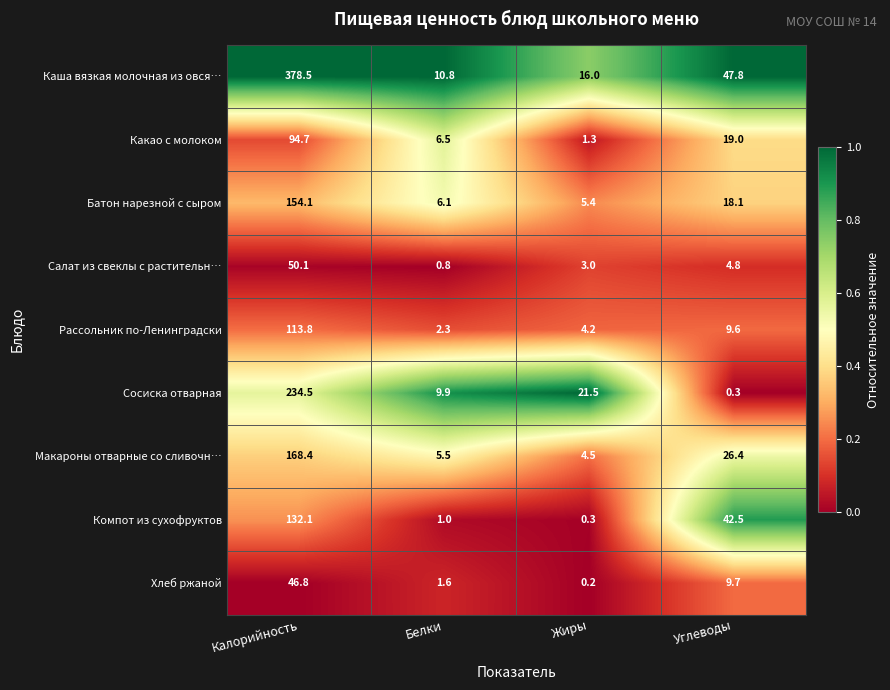

True or false: Салат из свеклы с растительн… has a value of 3.0 at Жиры.

True